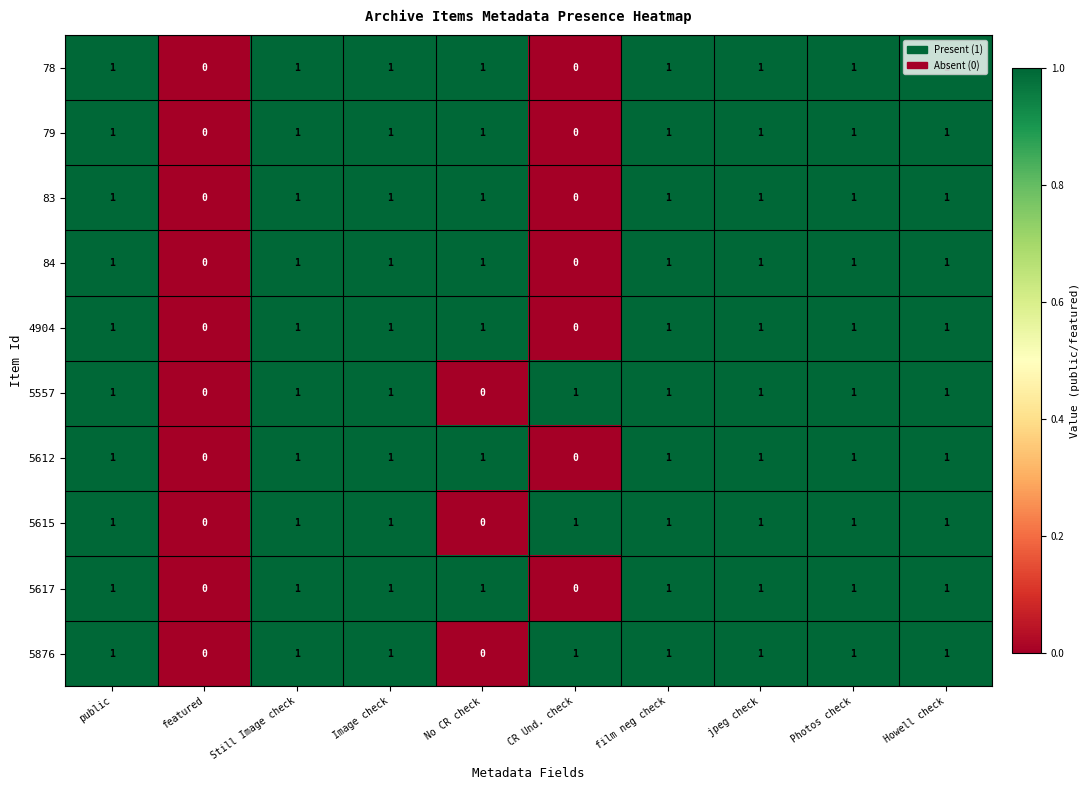

What is the total value across all series at No CR check?

7